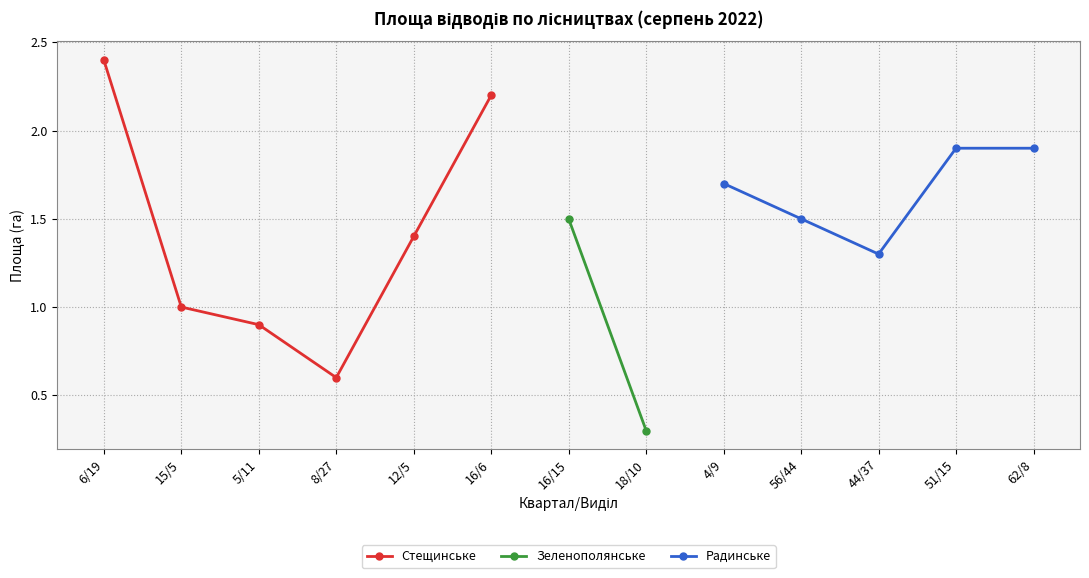

At which label does Стещинське reach its minimum?

8/27